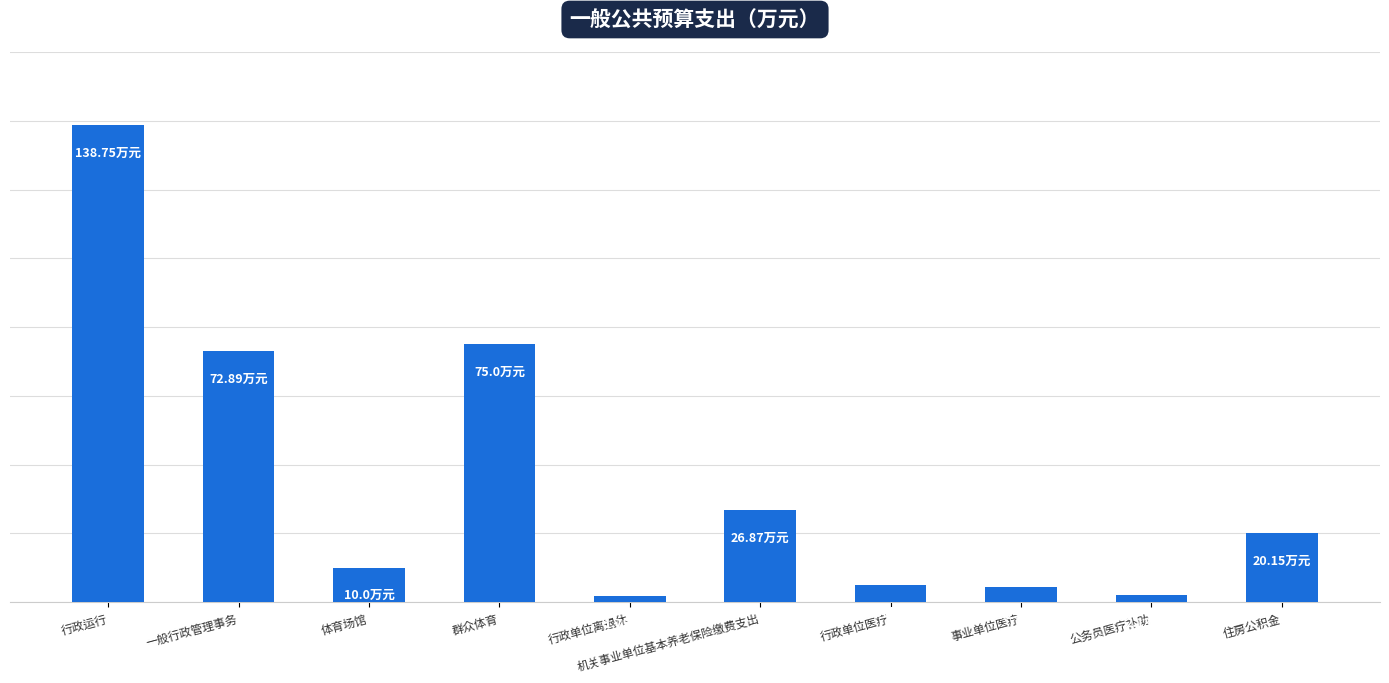

Which label corresponds to the largest value in the chart?

行政运行